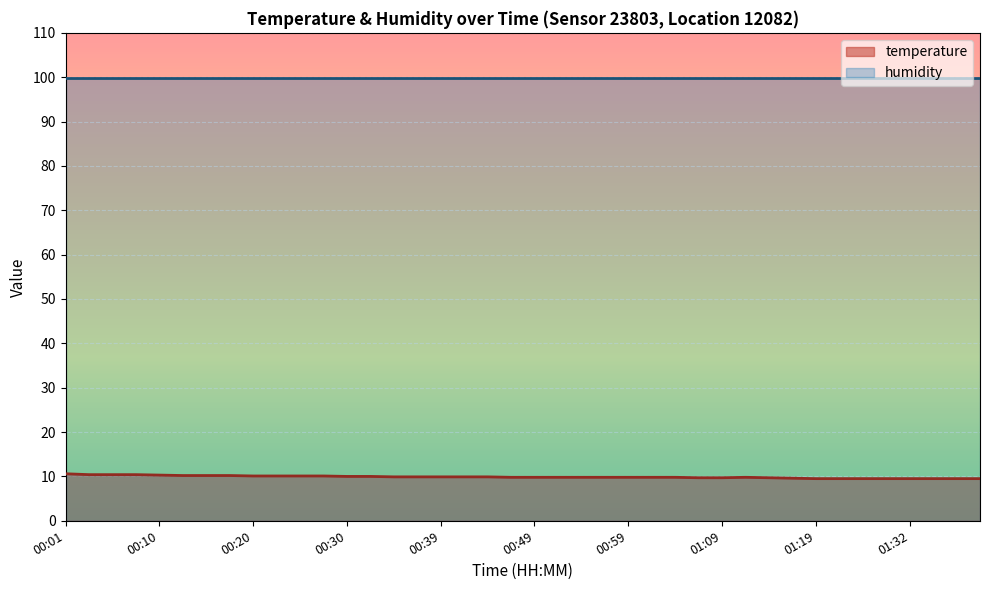

What is the difference between the second highest and second lowest values?

0.9